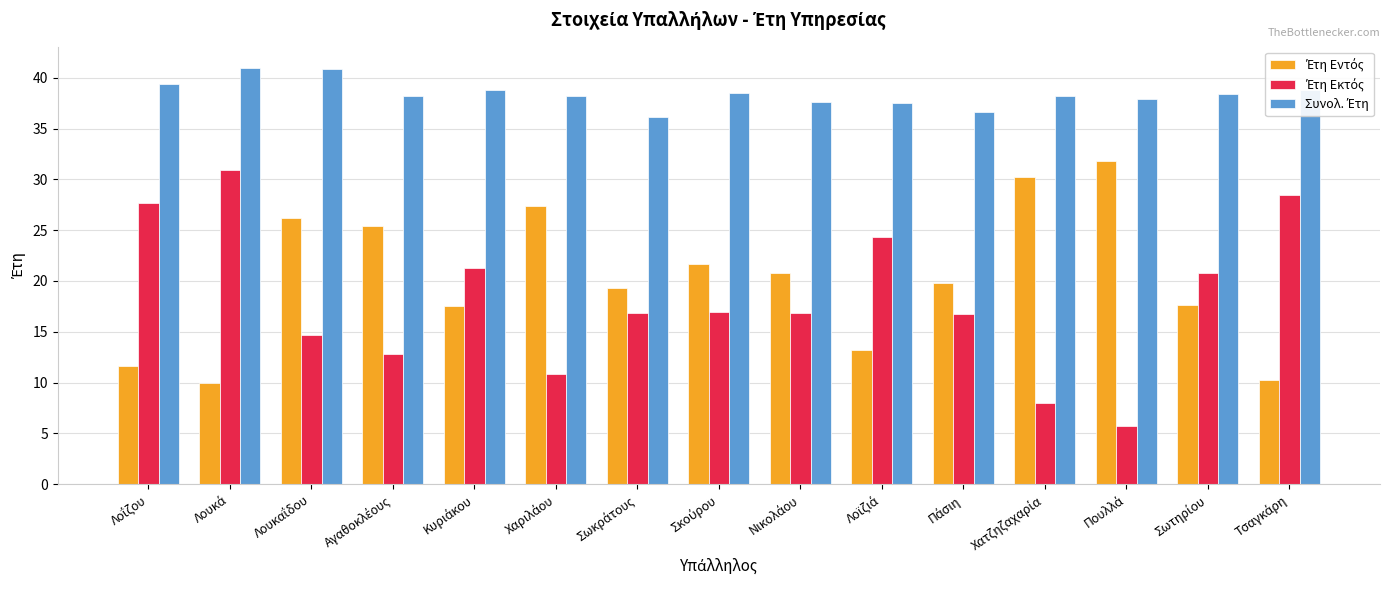

How many data points does each series have?

15